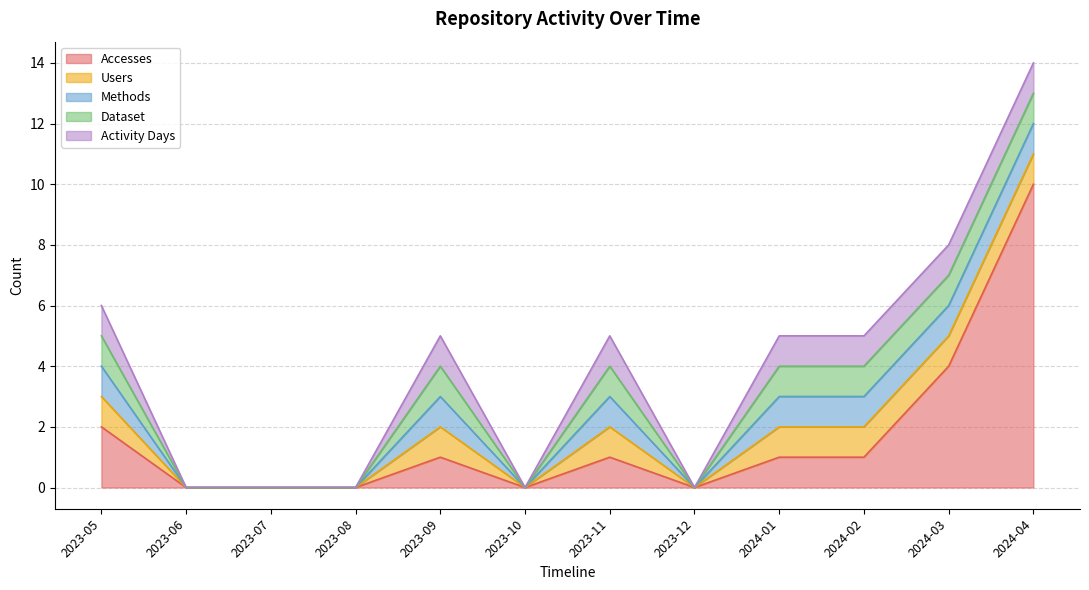

Which series has the largest total across all categories?

Accesses